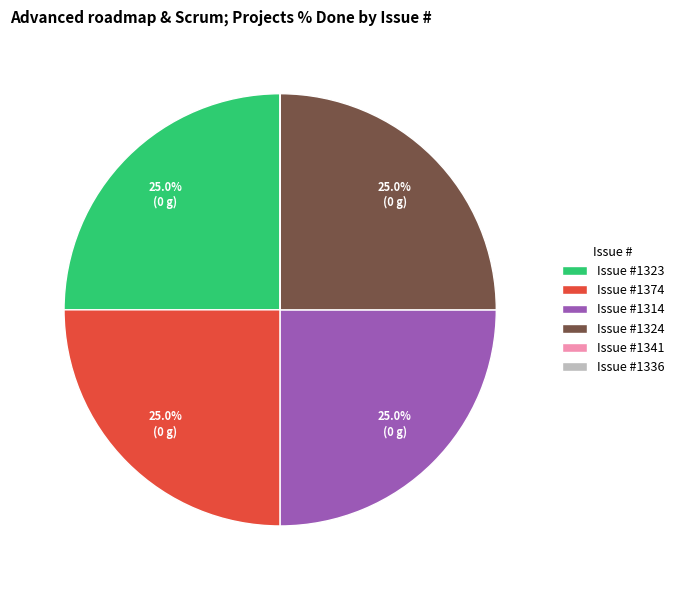

Is Issue #1324 the majority of the pie?

No